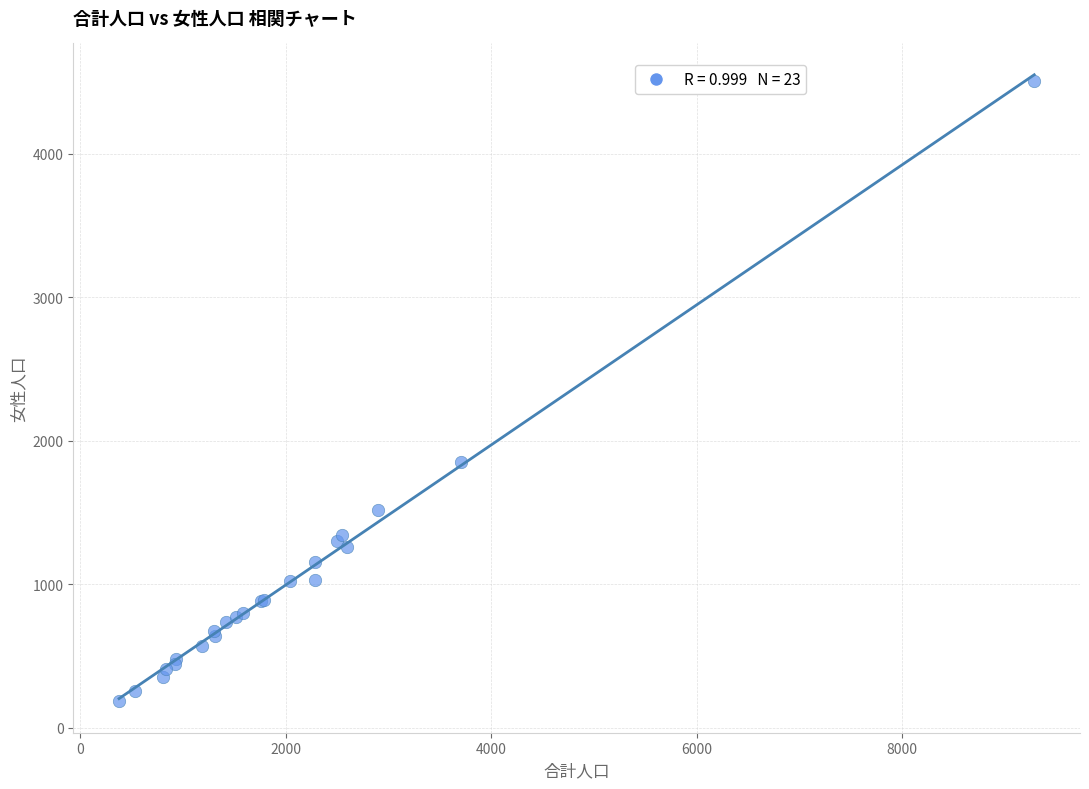

What Y value in the scatter plot is closest to 2345?

1854